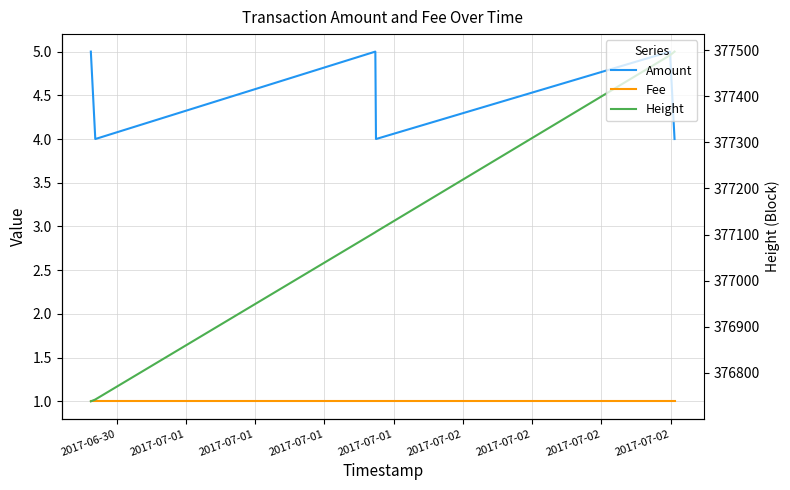

What is the sum of all Fee values?

6